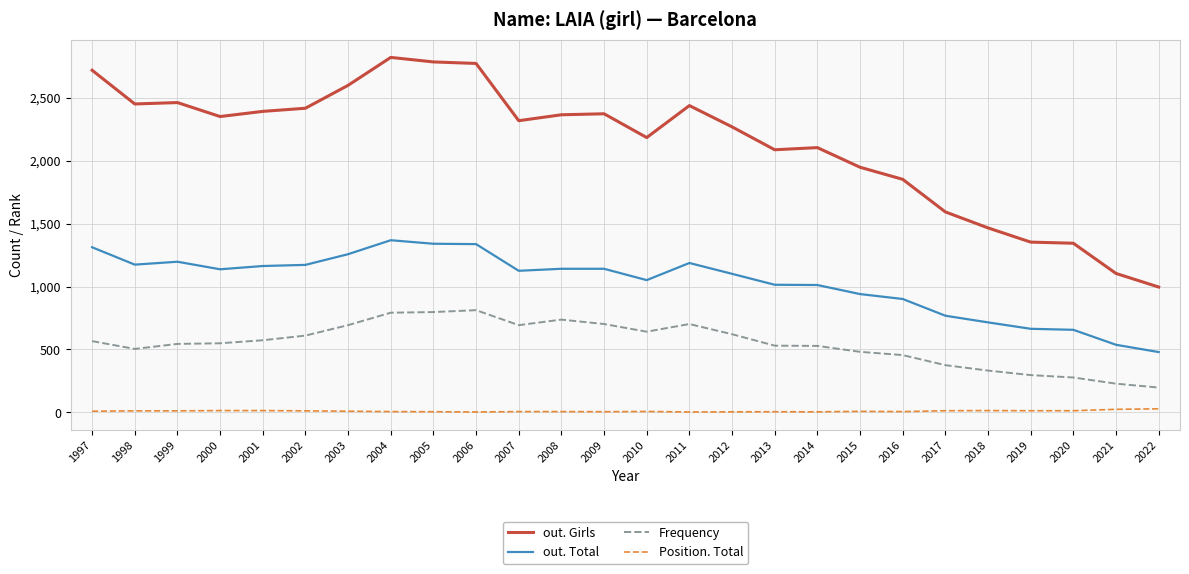

What are all the series names shown in the legend?

out. Girls, out. Total, Frequency, Position. Total